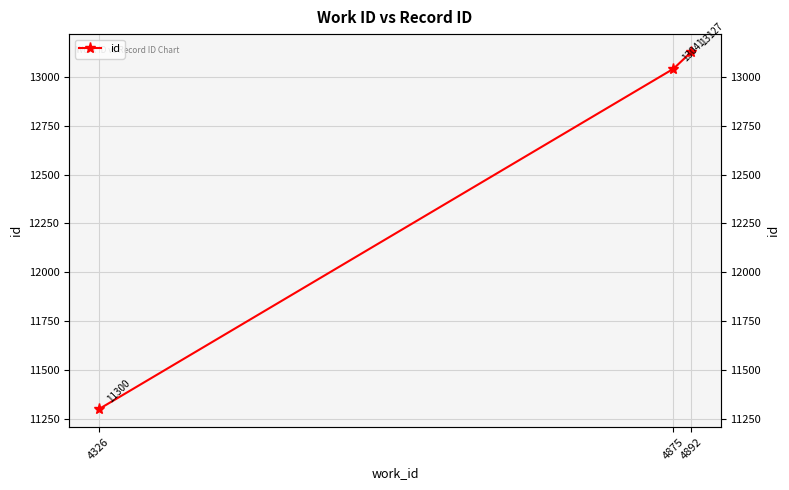

What is the change in value from 4875 to 4892?

+86